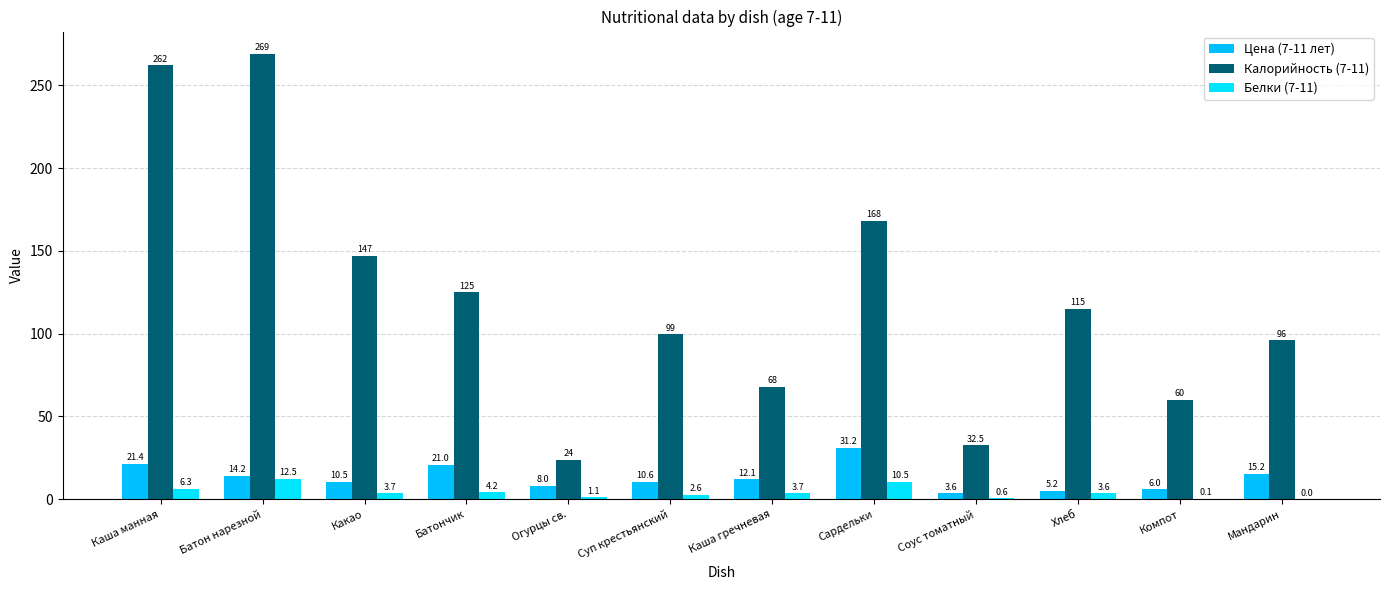

What is the average value of the Белки (7-11) series?

4.1